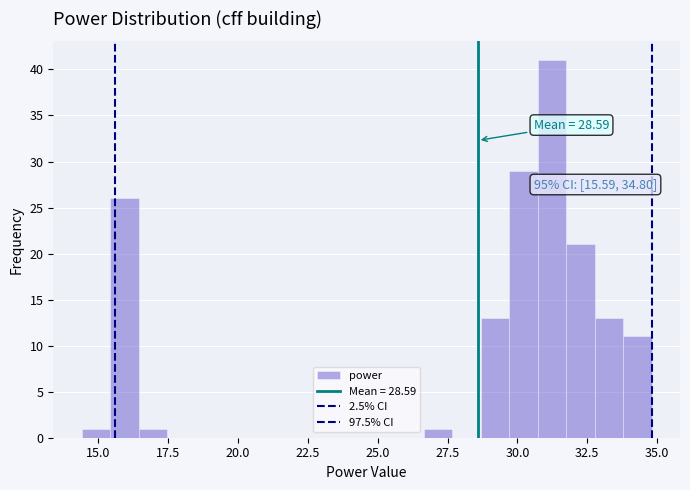

Read against the x-axis, roughly where is the centre of the tallest bar?

31.0